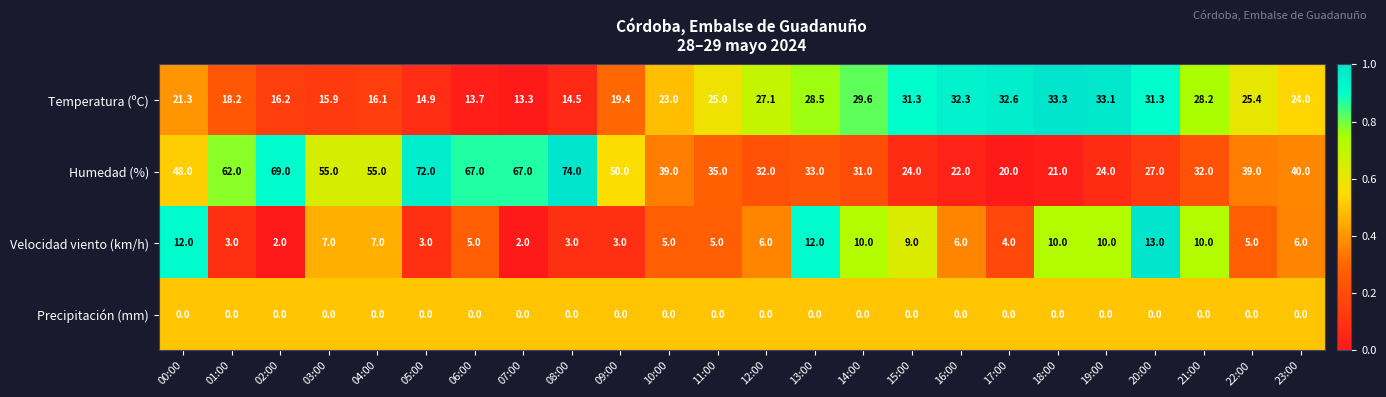

Which series has the largest total across all categories?

Humedad (%)